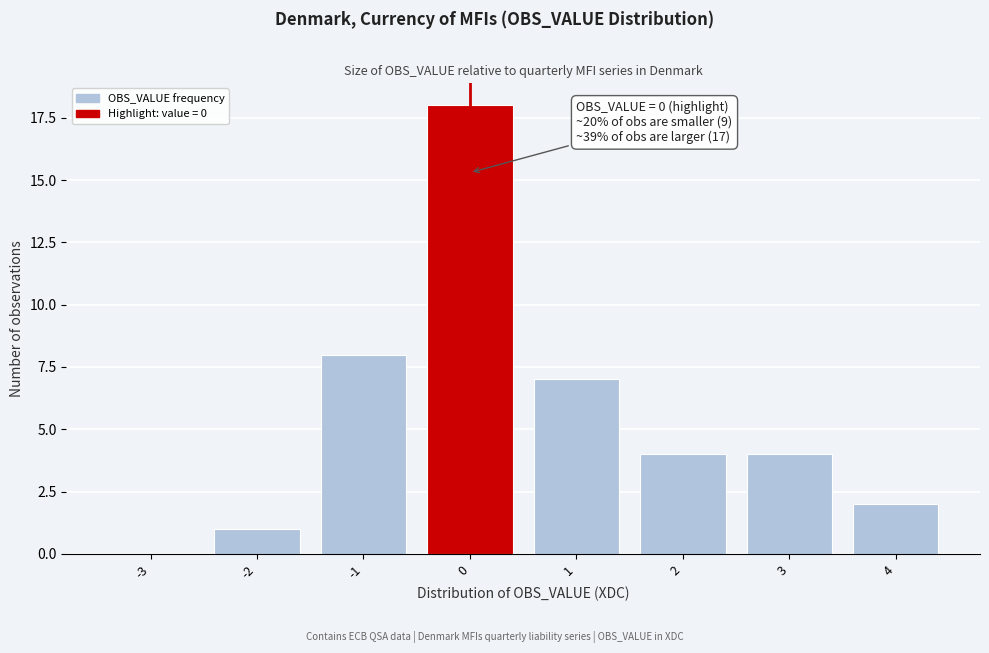

Reading right to left, transcribe all the data shown in this chart.

4=2	3=4	2=4	1=7	0=18	-1=8	-2=1	-3=0